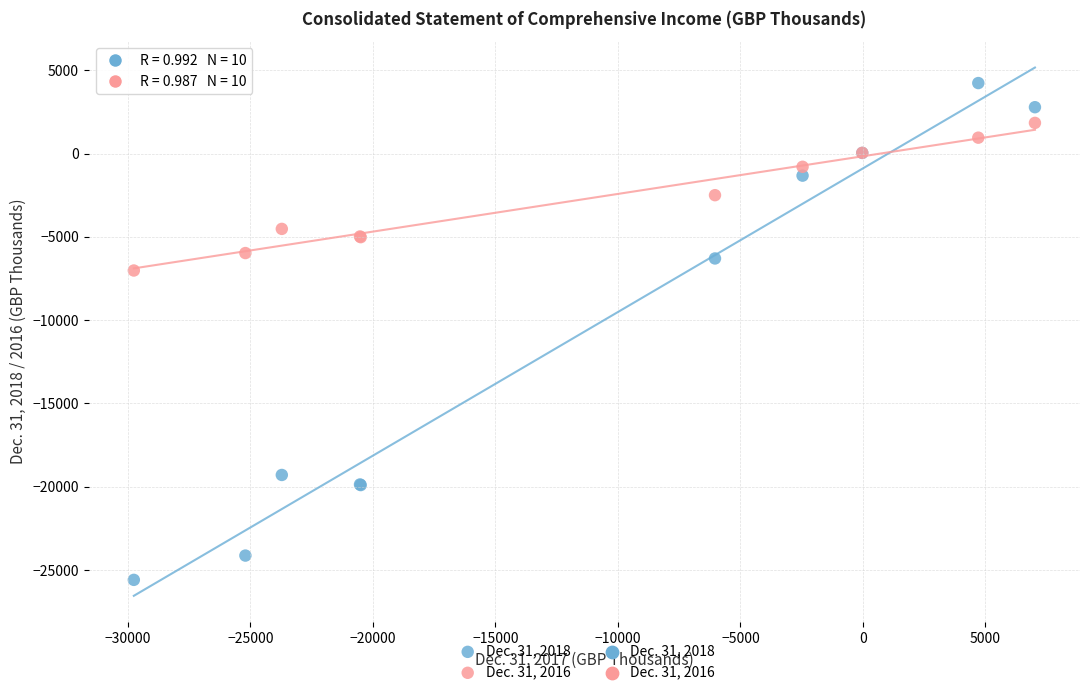

Across all series, what Y value is closest to -10679?

-7020